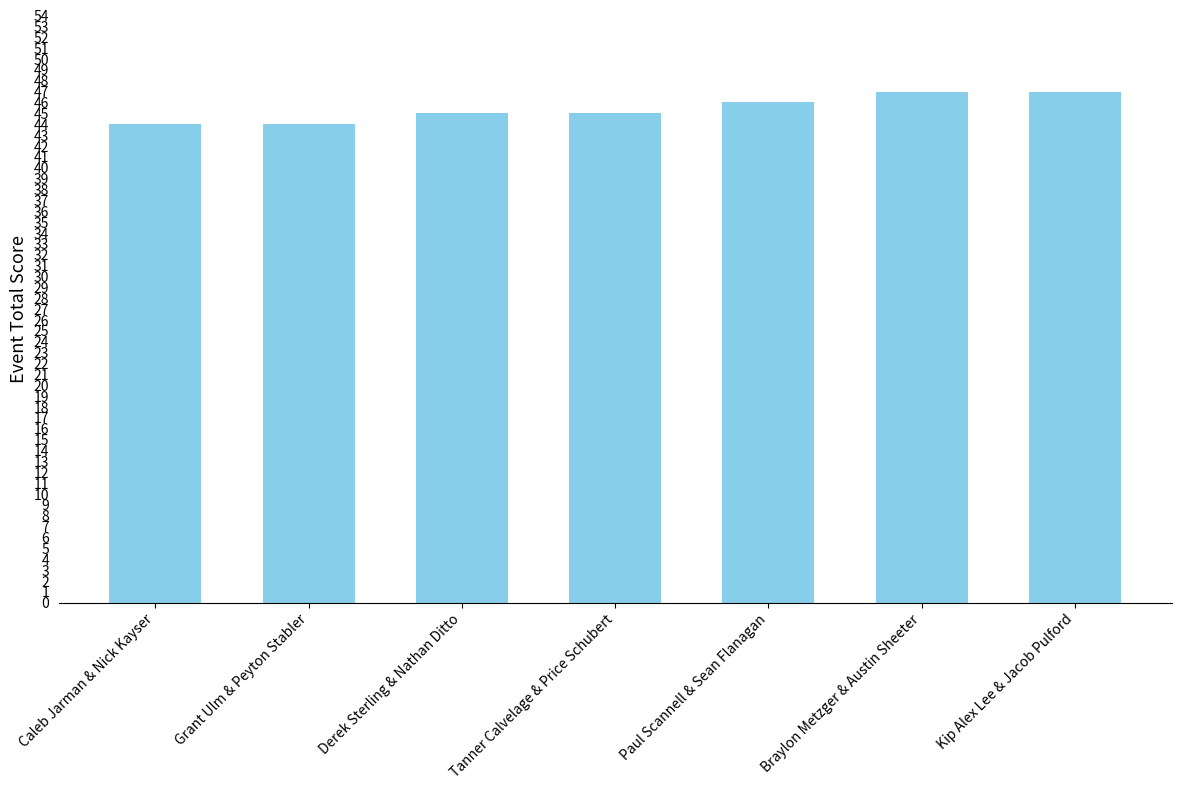

What is the ratio of the value at Braylon Metzger & Austin Sheeter to the value at Caleb Jarman & Nick Kayser?

1.1